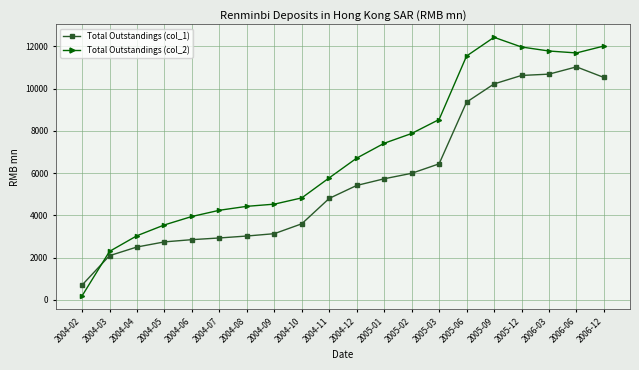

Between 2005-06 and 2005-09, which series saw the biggest shift?

Total Outstandings (col_2)